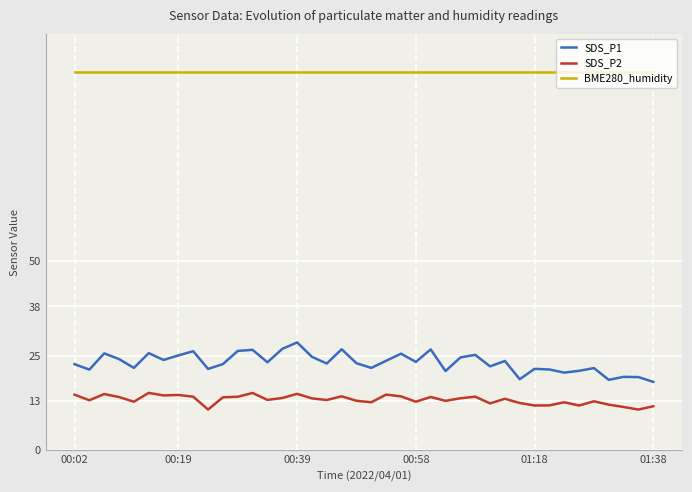

Which series has the largest total across all categories?

BME280_humidity